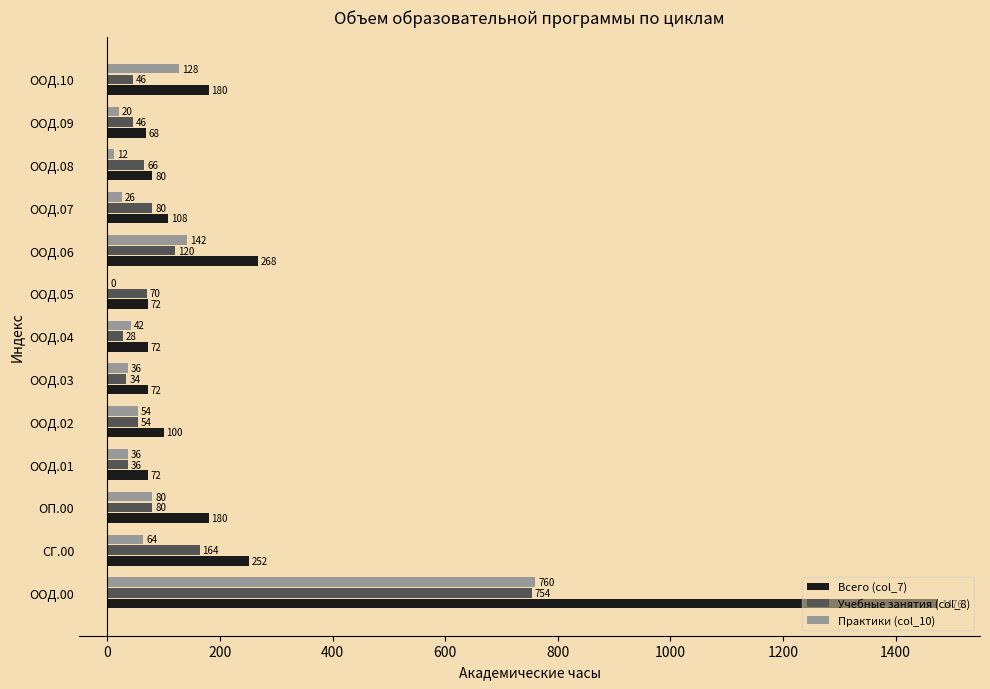

Is the value of Практики (col_10) at ООД.05 greater than the value of Всего (col_7) at ООД.00?

No